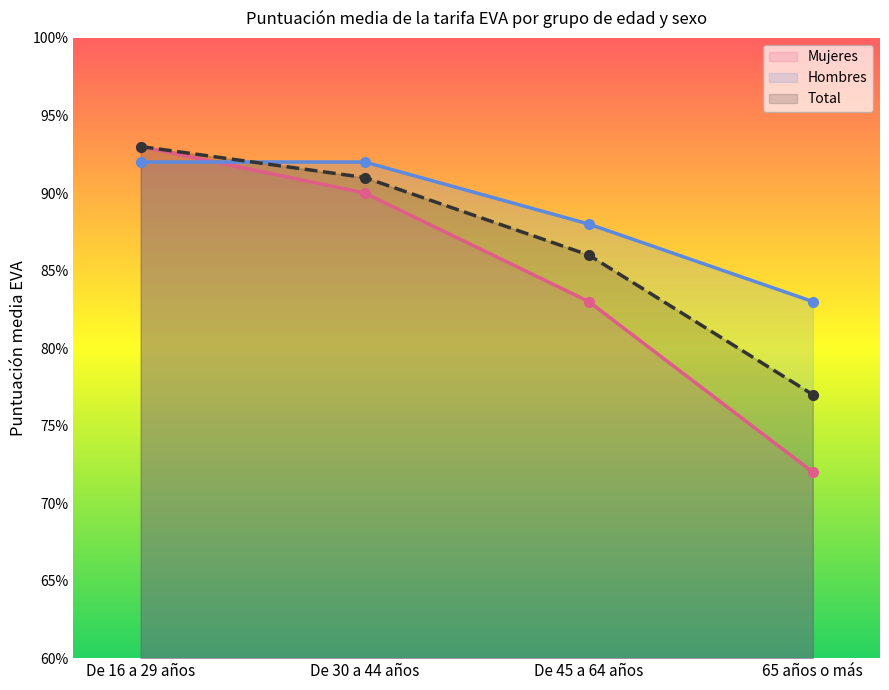

Which has a higher value, De 16 a 29 años or 65 años o más?

De 16 a 29 años